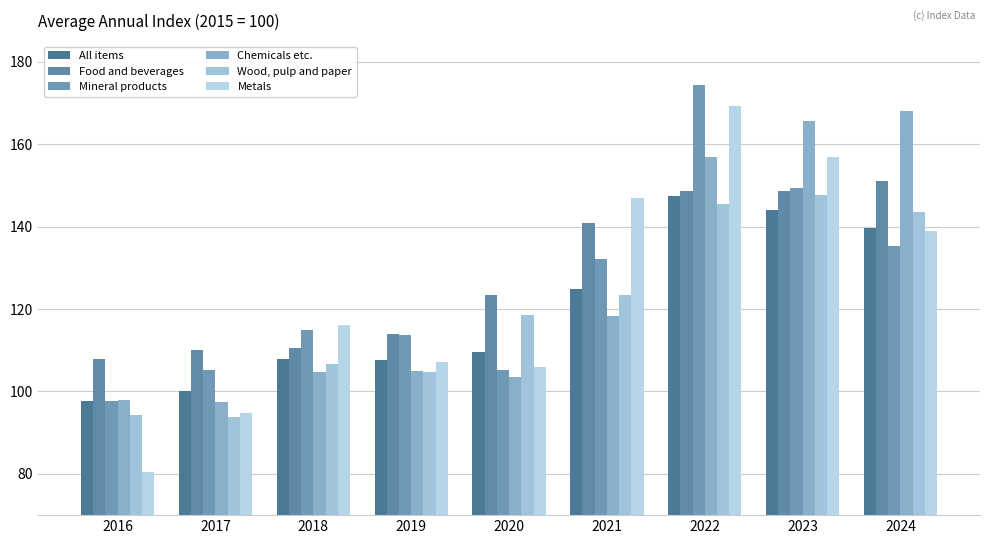

How many bars are there in each group?

6